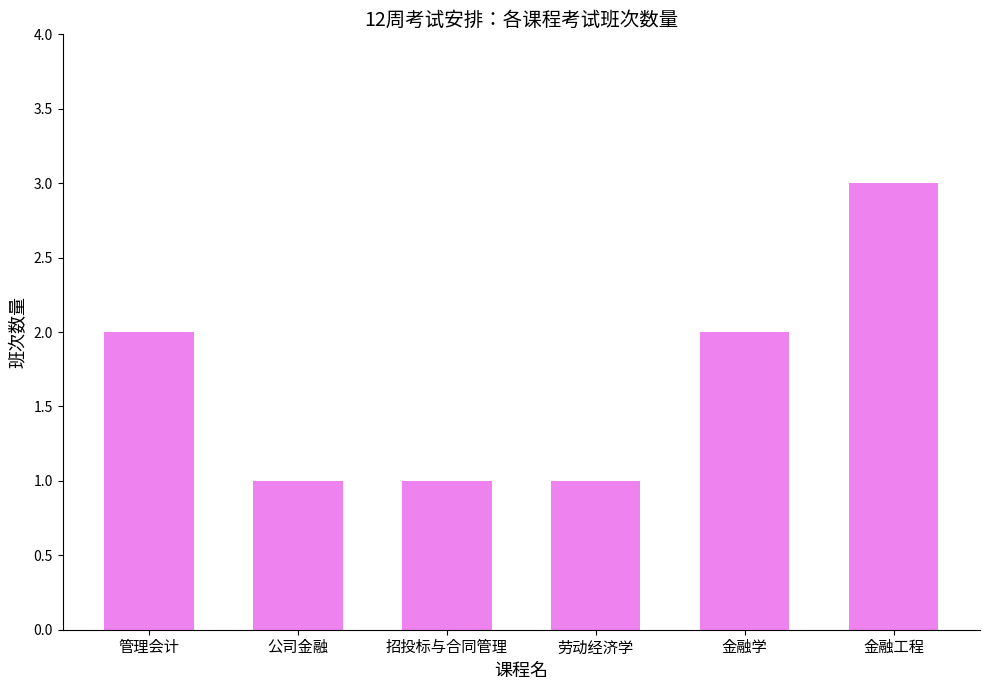

What is the label of the 4th bar from the left?

劳动经济学